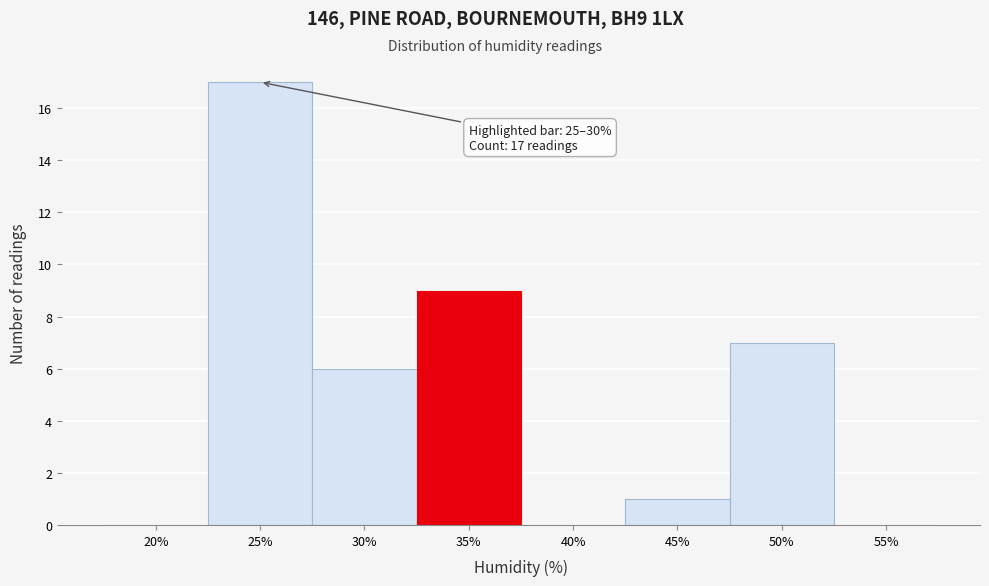

Reading right to left, extract all data points from this chart.

55%=0	50%=7	45%=1	40%=0	35%=9	30%=6	25%=17	20%=0